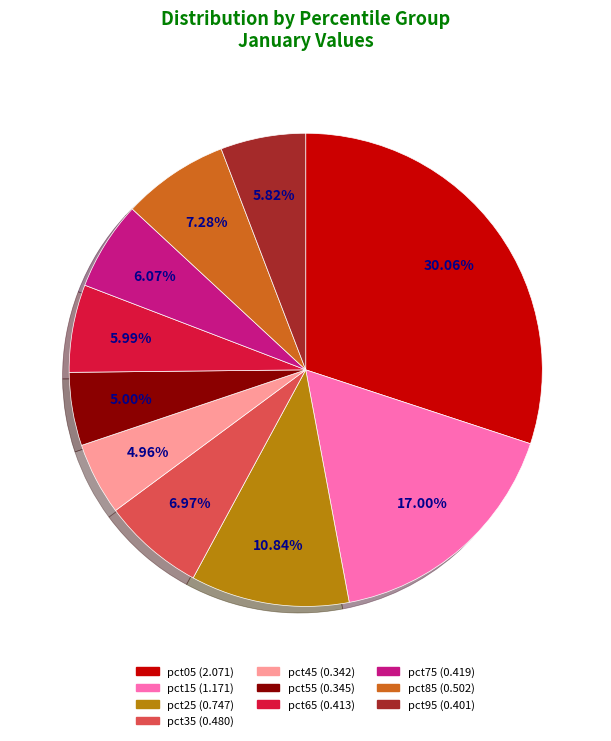

Count the number of slices in the pie.

10